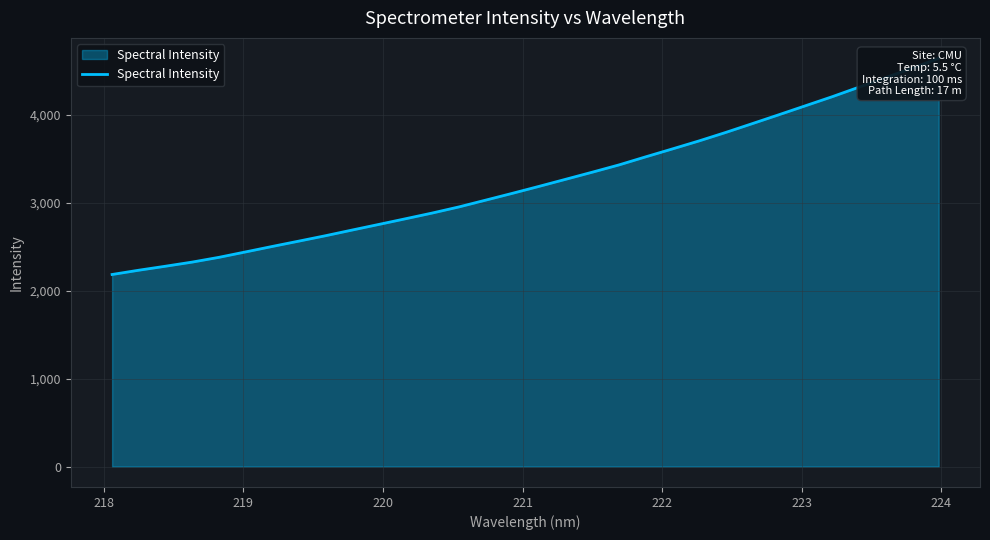

The value at 27 is 6425.0. True or false?

False